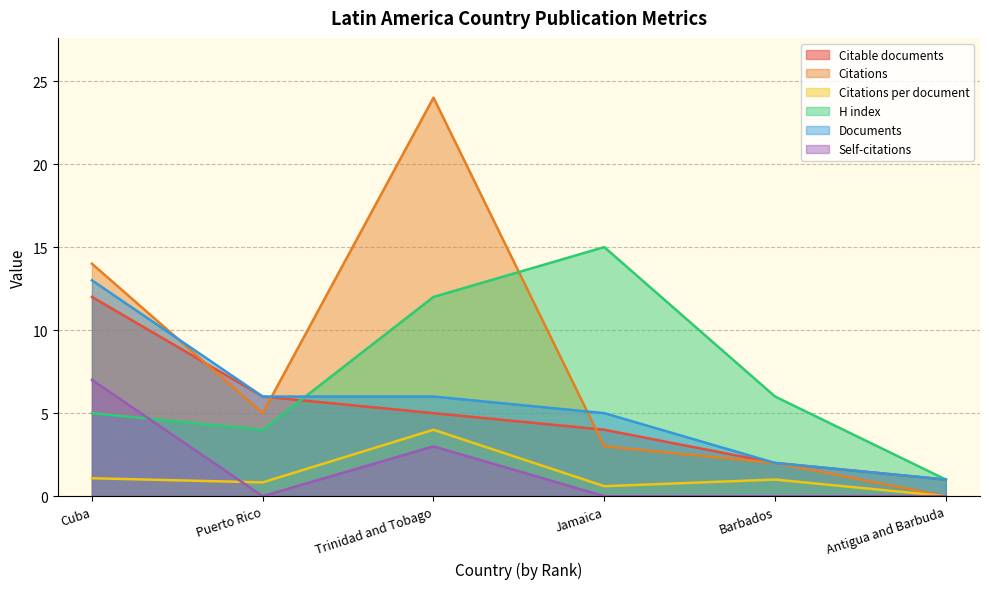

How many values in the Citations series are below 5?

3